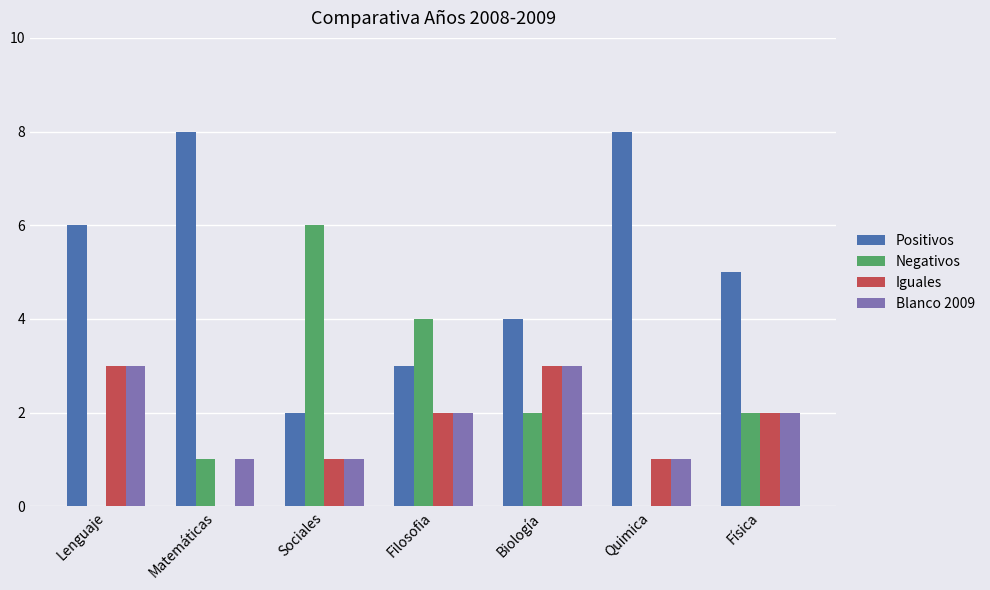

Which series changed the most between Lenguaje and Matemáticas?

Iguales